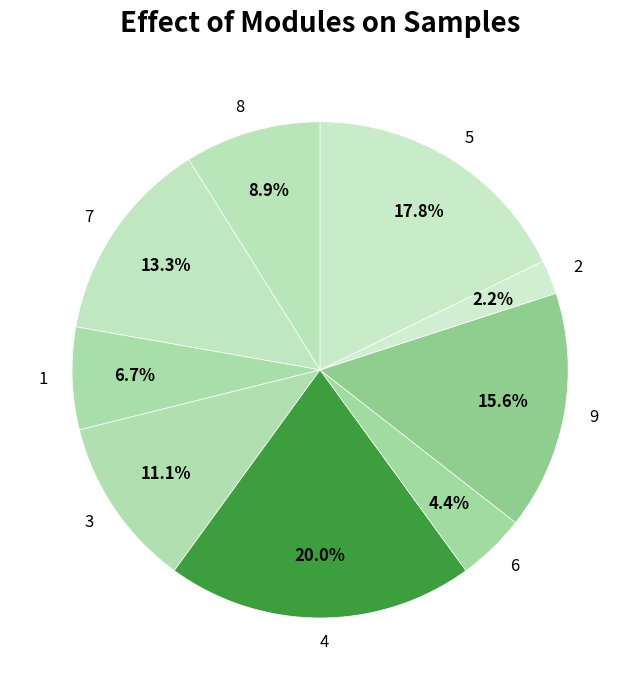

What percentage is the 5 slice, to the nearest percent?

18%